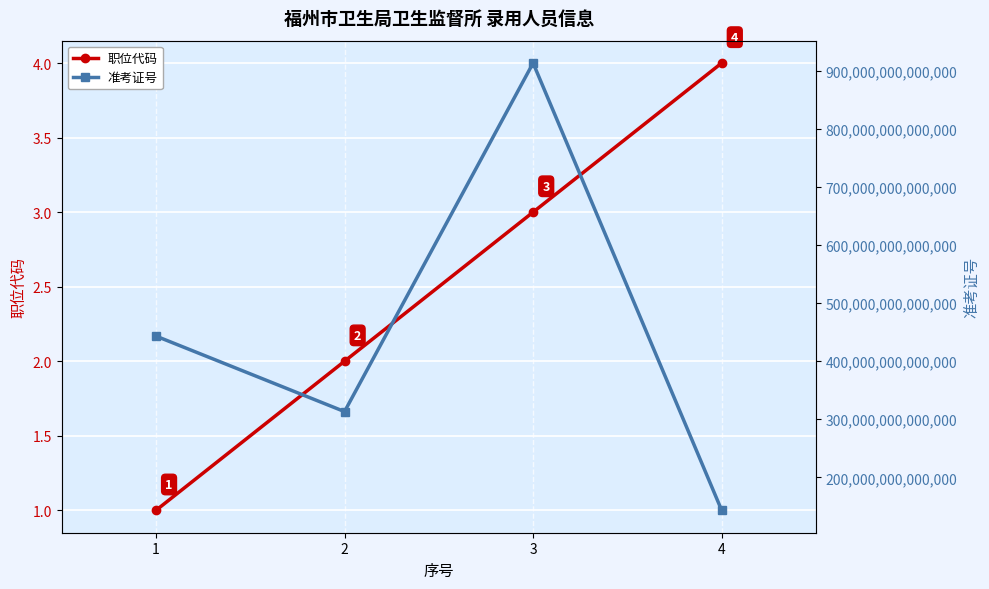

What are all the series names shown in the legend?

职位代码, 准考证号